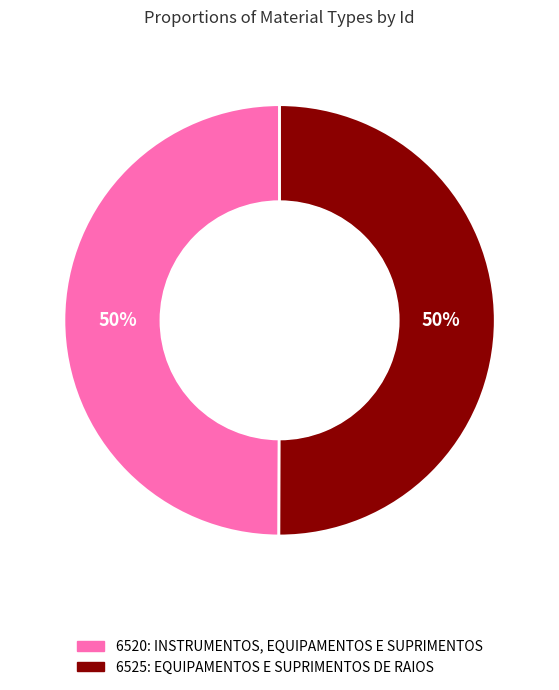

To the nearest percent, what percentage of the pie is 6520: INSTRUMENTOS, EQUIPAMENTOS E SUPRIMENTOS?

50%